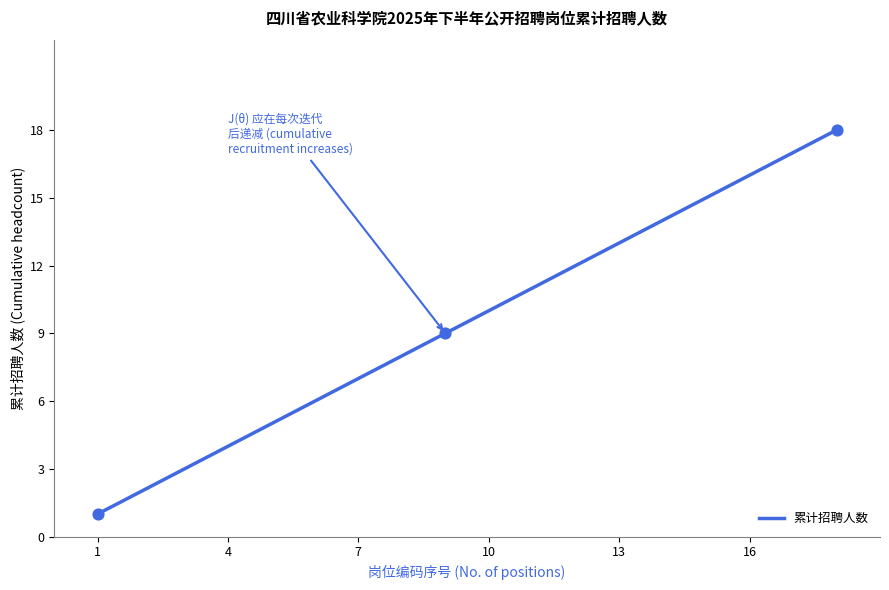

What is the greatest value displayed?

18